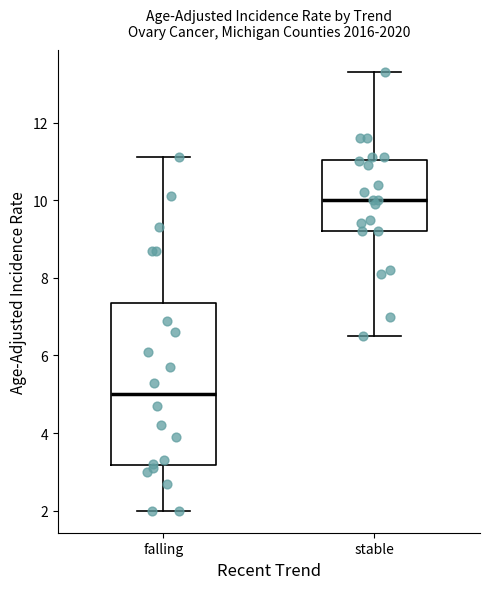

Reading left to right, transcribe this box plot: for each box, give where its median line is, the range the box spans, and where its two whiskers end, as read against the y-axis. The values are not printed on the chart, so give them approximately, as read against the axis.

falling: median 5.0, box 3.2 to 7.4, whiskers 2.0 to 11.2
stable: median 10.0, box 9.2 to 11.0, whiskers 6.6 to 13.4